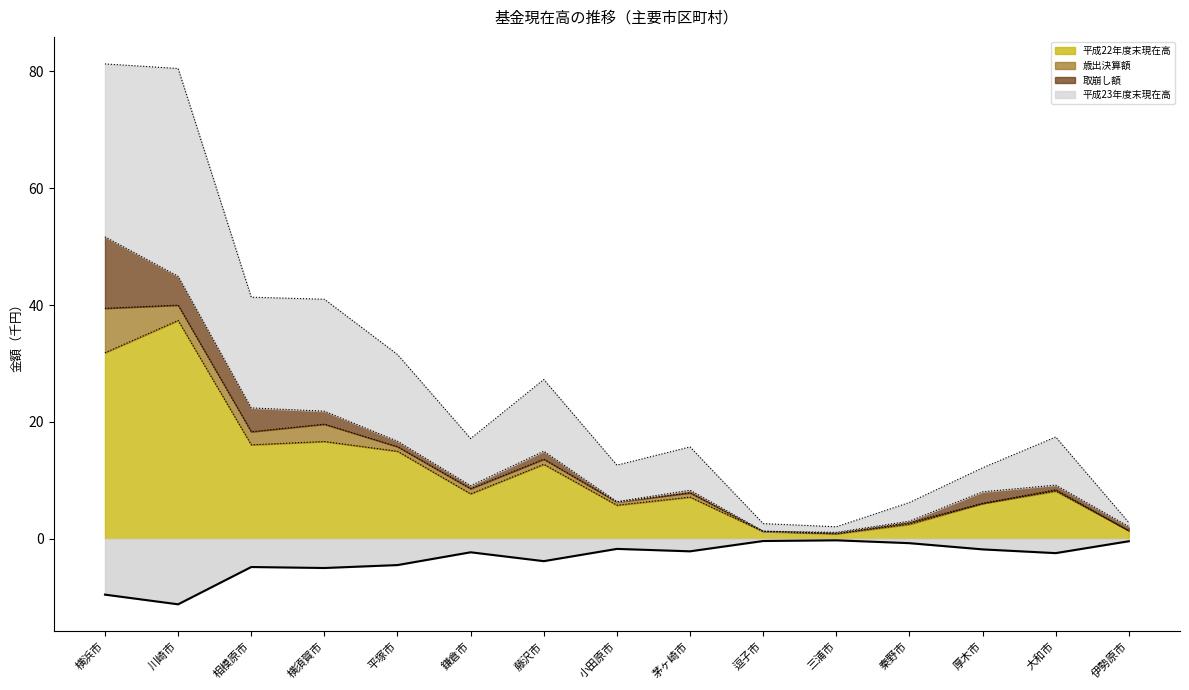

True or false: 平成22年度末現在高 and 平成23年度末現在高 cross at least once.

False